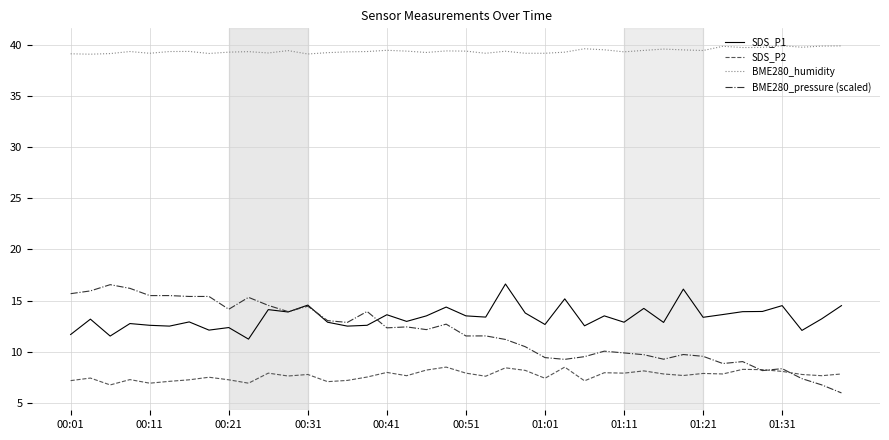

True or false: BME280_humidity and BME280_pressure (scaled) intersect in this chart.

False